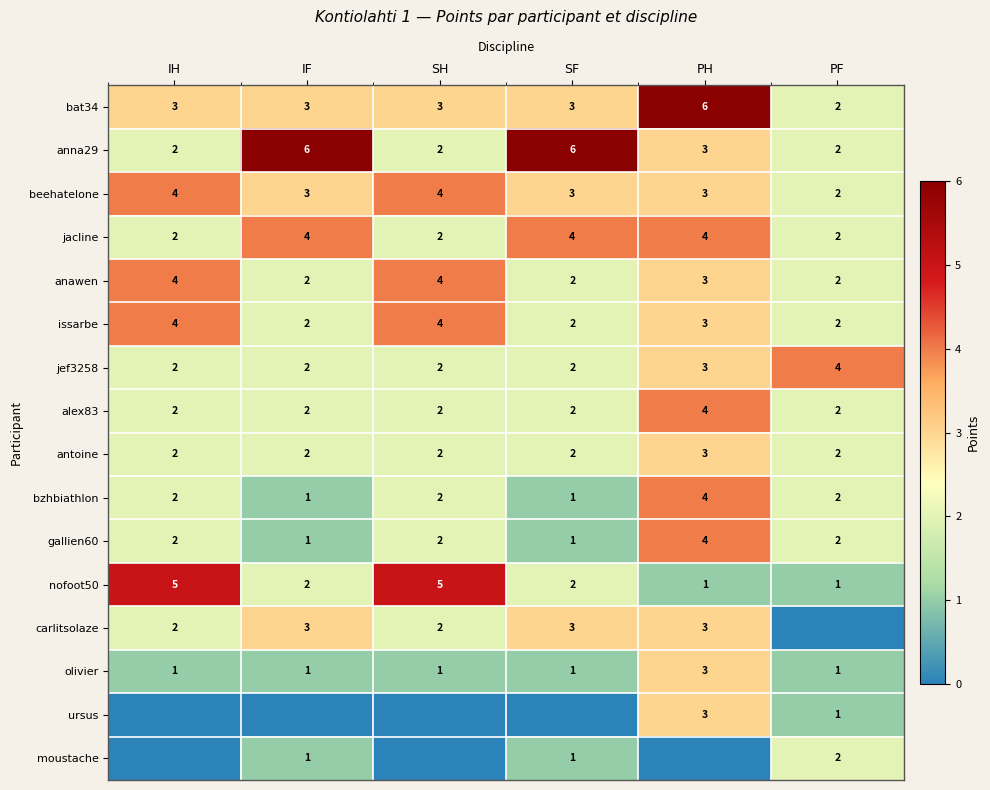

Between SF and IF, which is larger?

SF